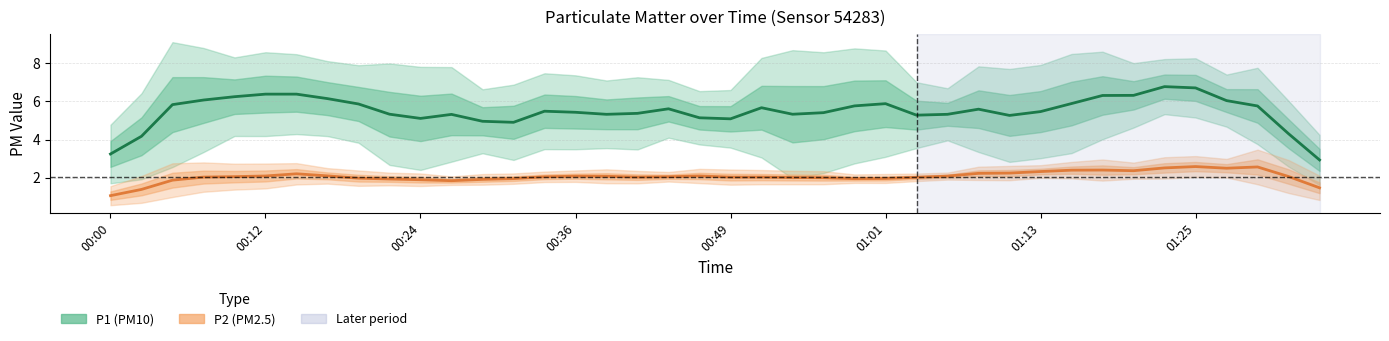

What is the label of the 33rd point from the left?

32